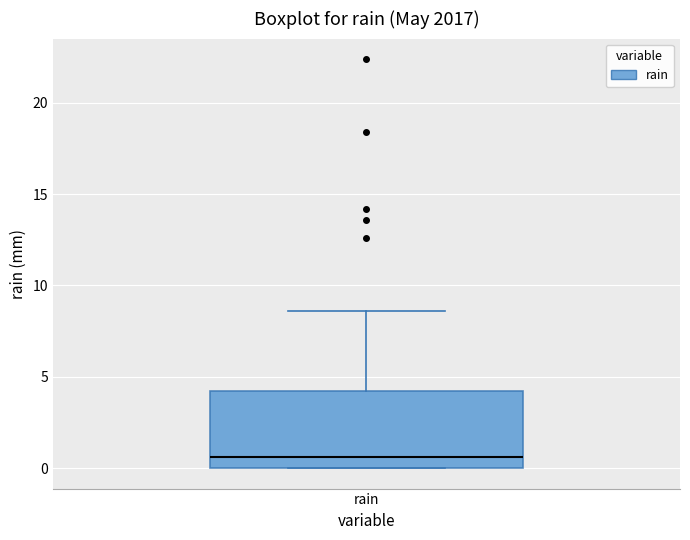

Where does the upper whisker of the box for rain end on the y-axis? The values are not printed on the chart, so give them approximately, as read against the axis.

8.5